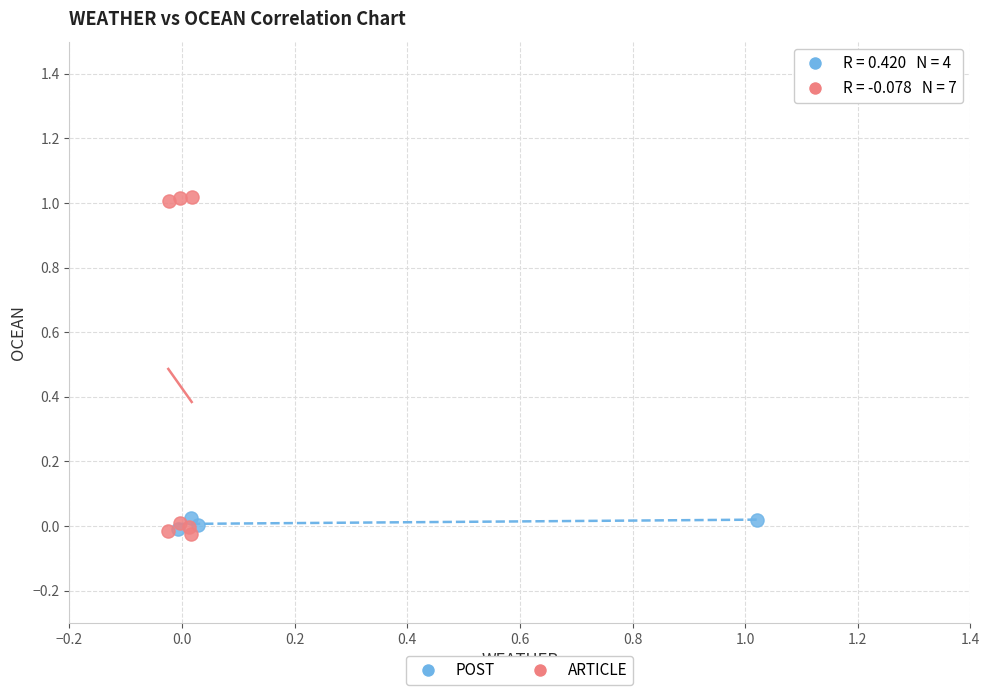

Which series reaches the maximum Y coordinate?

ARTICLE